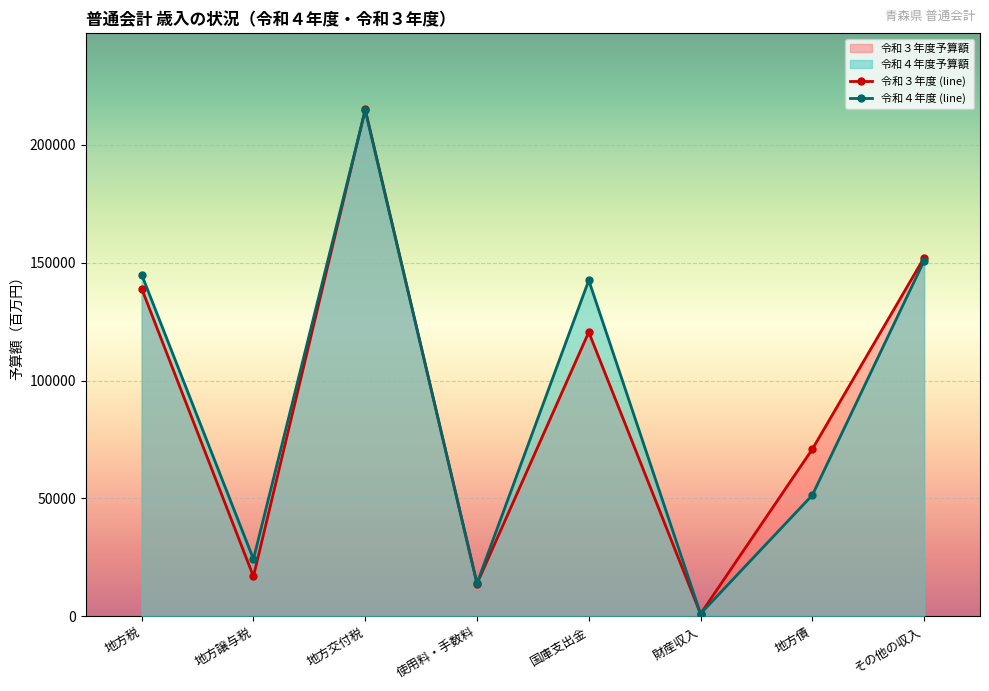

What is the total value across all series at 国庫支出金?

263088